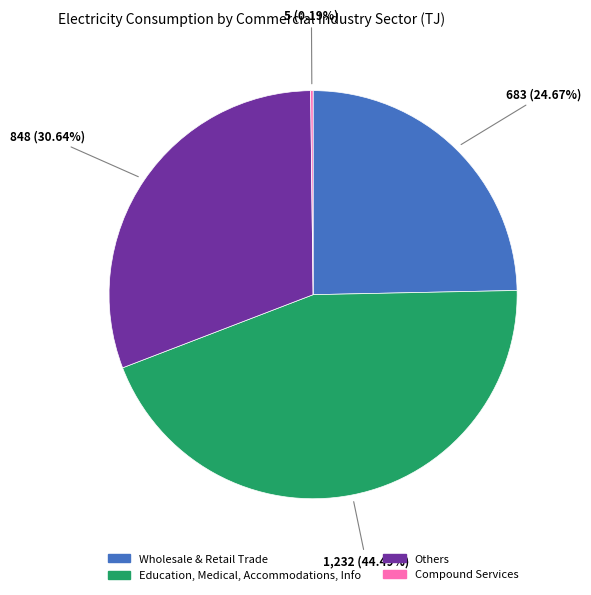

Is there a majority slice in this chart?

No